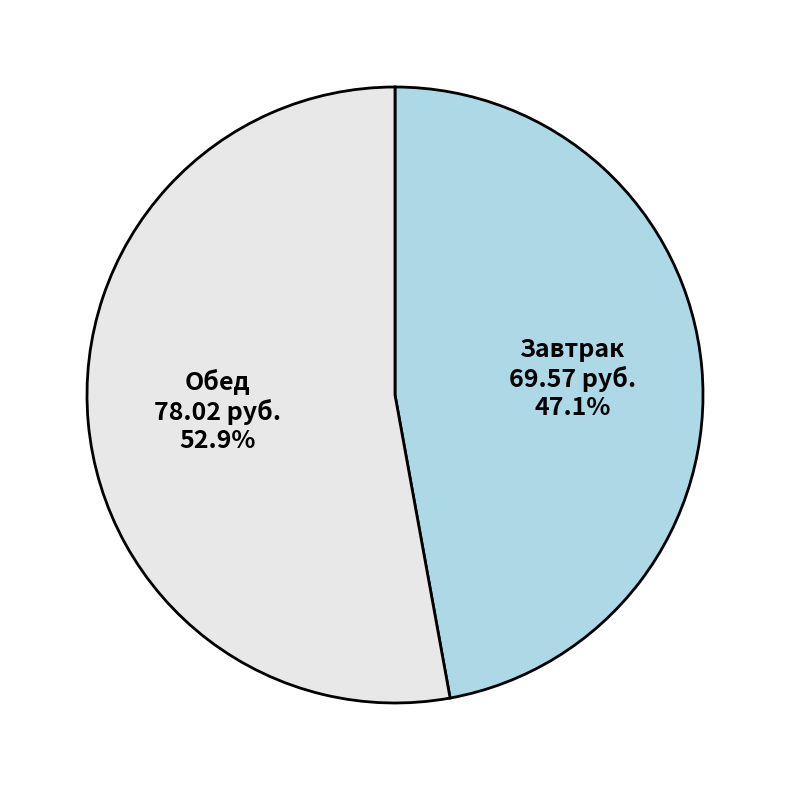

To the nearest percent, what is the combined percentage of Обед and Завтрак?

100%